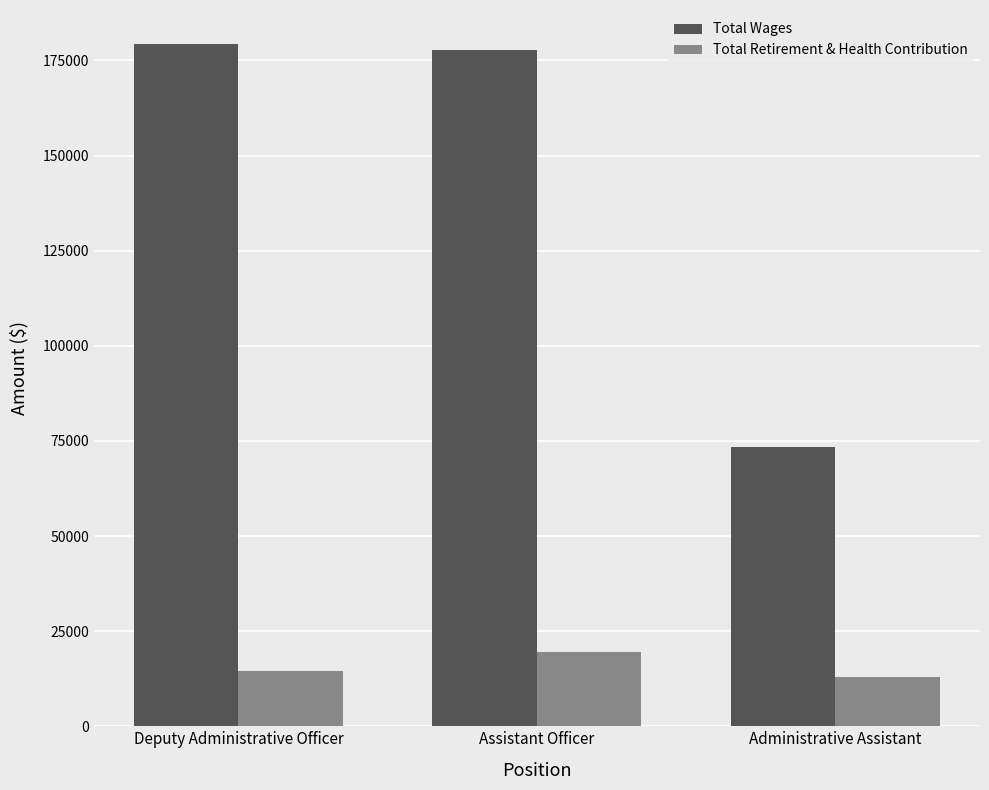

Reading left to right, transcribe all the data shown in this chart.

Total Wages: Deputy Administrative Officer=179309	Assistant Officer=177810	Administrative Assistant=73444
Total Retirement & Health Contribution: Deputy Administrative Officer=14416	Assistant Officer=19601	Administrative Assistant=13077